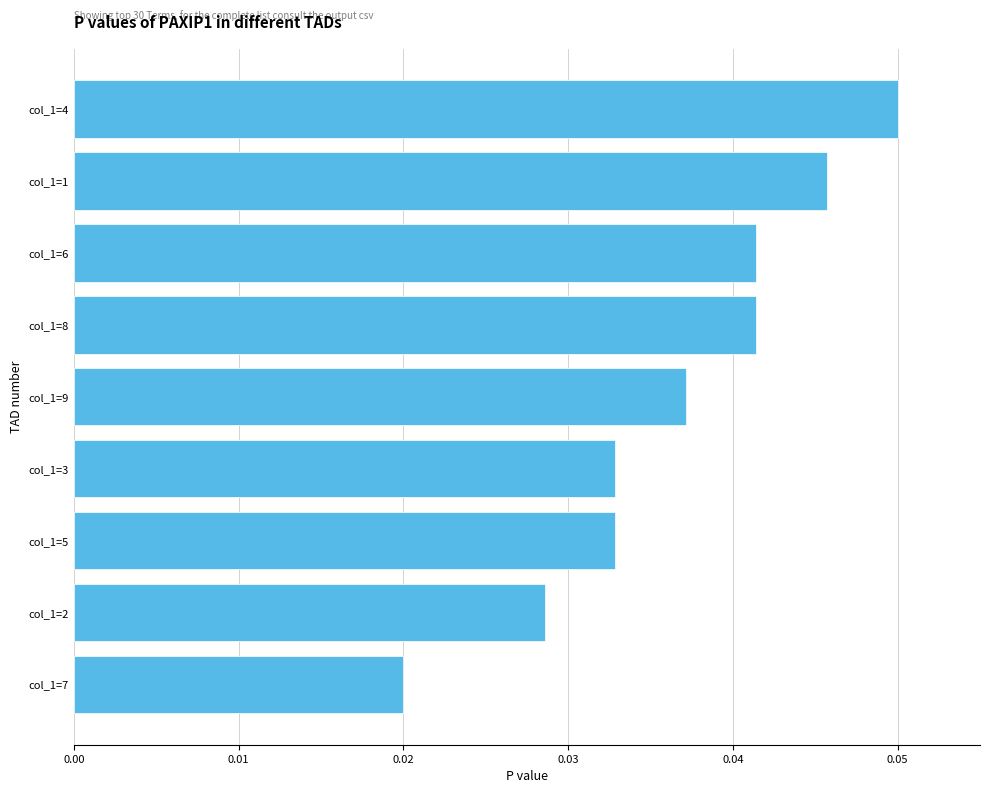

Which label corresponds to the largest value in the chart?

col_1=4